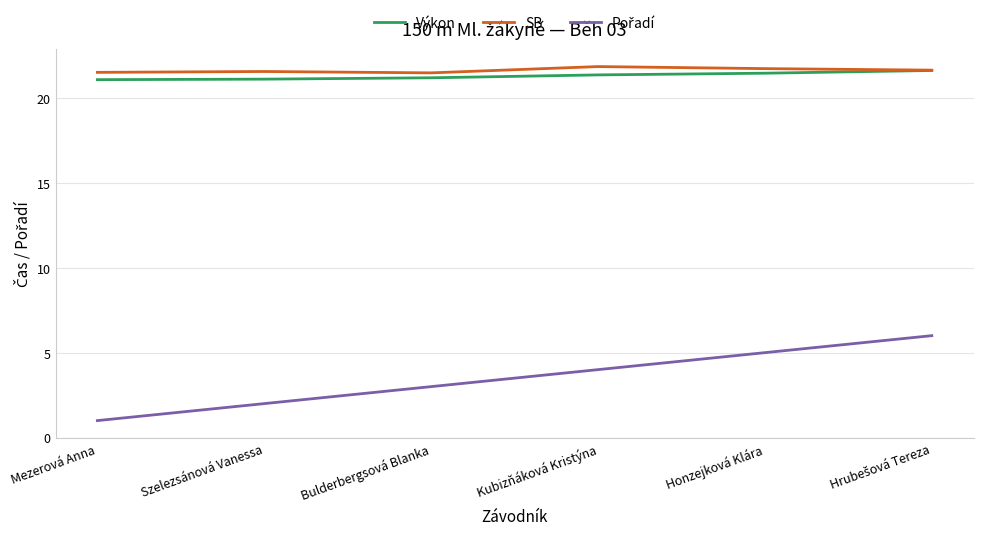

What is the difference between the highest and lowest values at Mezerová Anna?

20.5